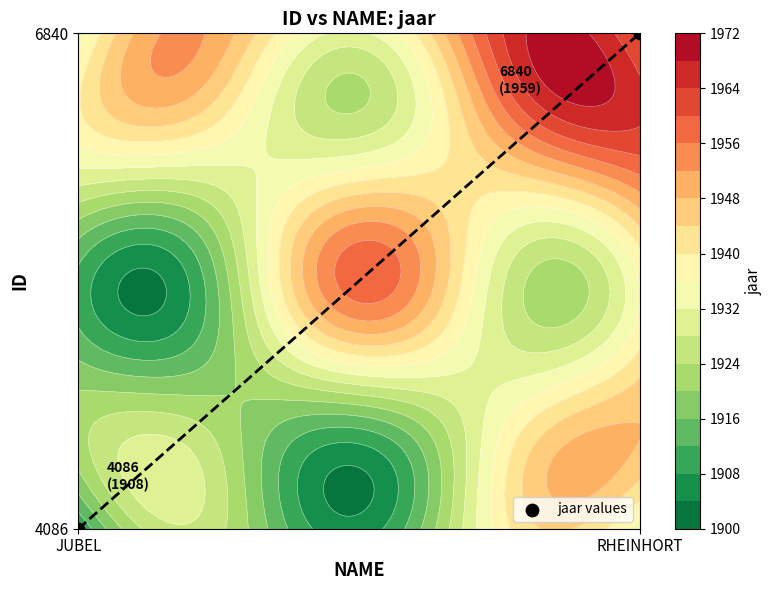

Is it true that the value at RHEINHORT is 0?

False